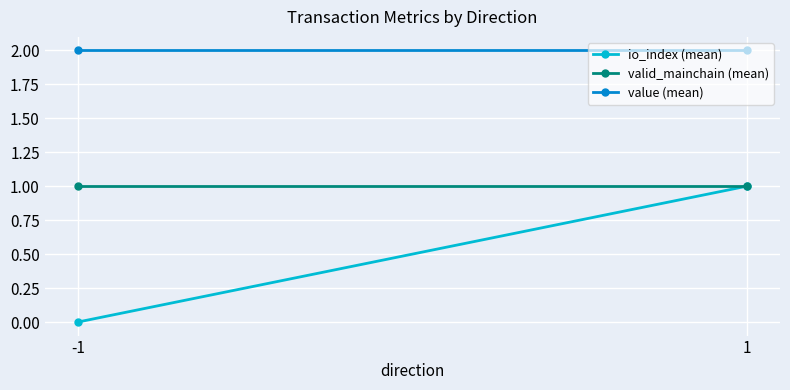

Reading left to right, list all the values displayed in this chart.

io_index (mean): -1=0.0	1=1.0
valid_mainchain (mean): -1=1.0	1=1.0
value (mean): -1=2.0	1=2.0